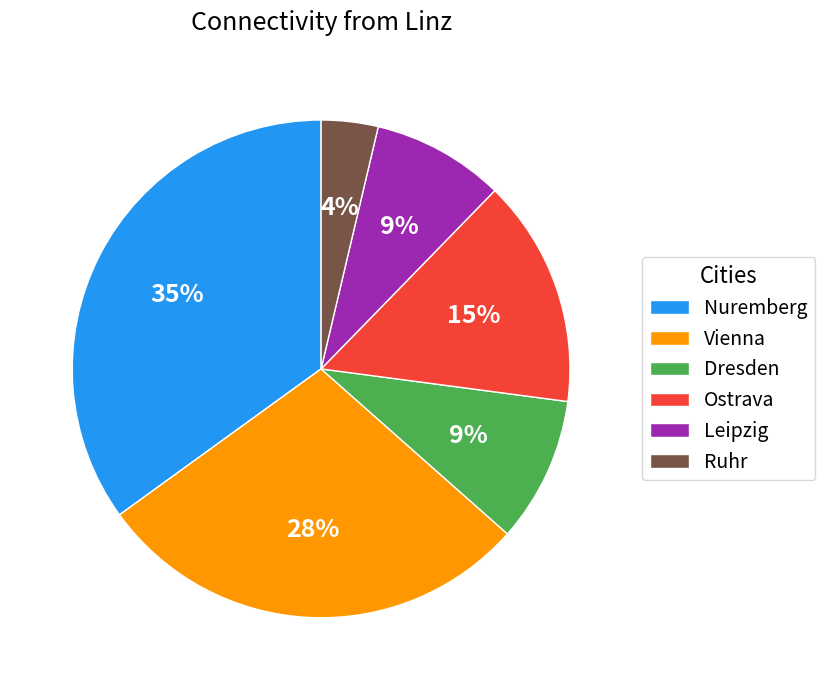

To the nearest percent, what is the average slice percentage?

17%